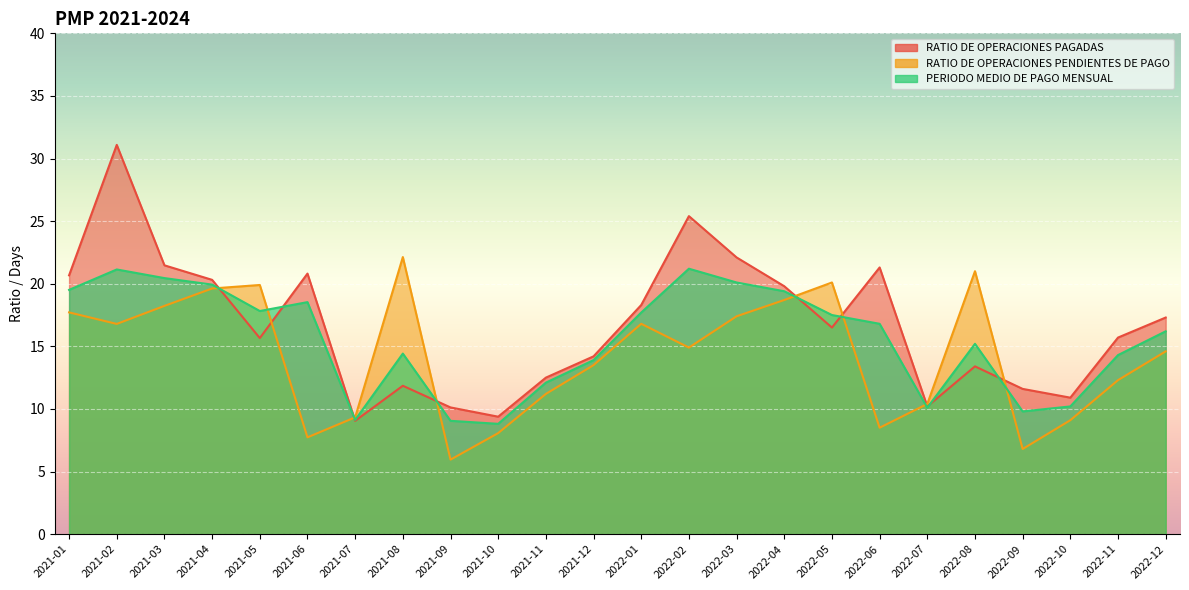

Which series has the largest total across all categories?

RATIO DE OPERACIONES PAGADAS